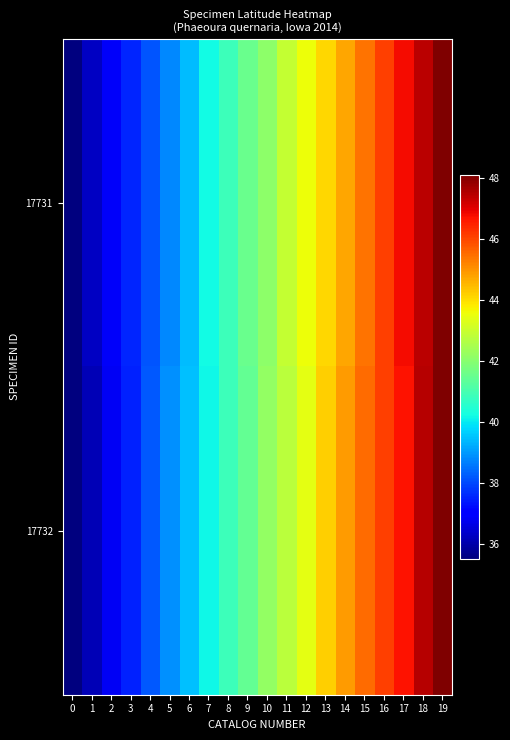

Which label corresponds to the largest value in the chart?

19